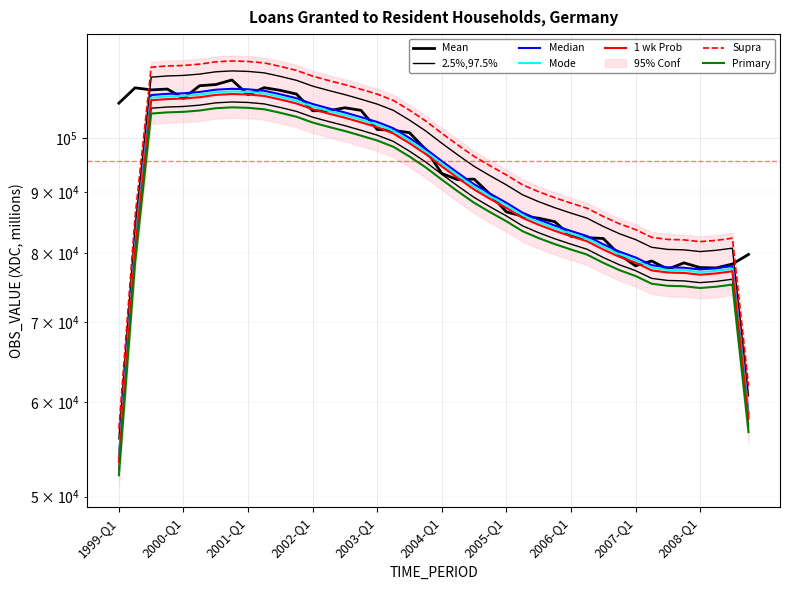

What is the label of the 24th point from the left?

2004-Q4